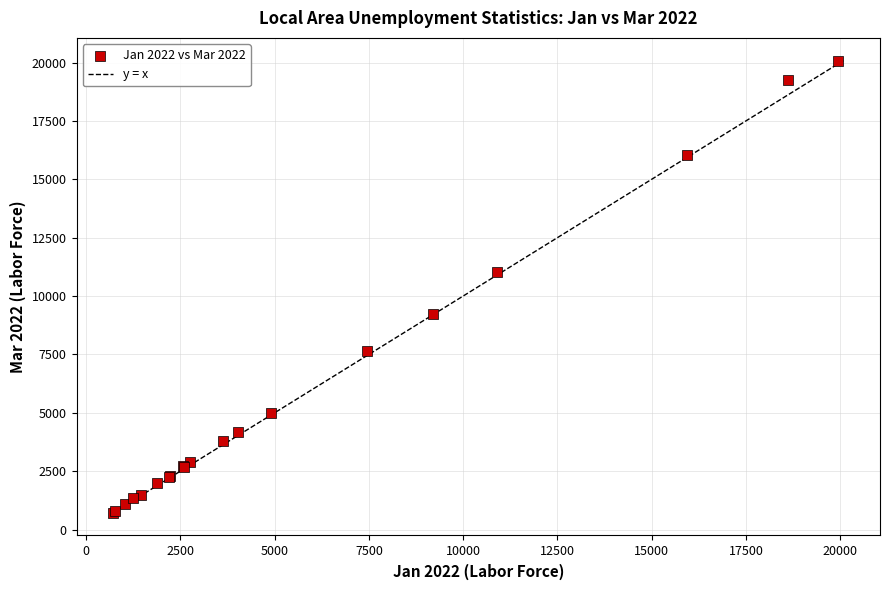

What Y value in the scatter plot is closest to 10401?

11039